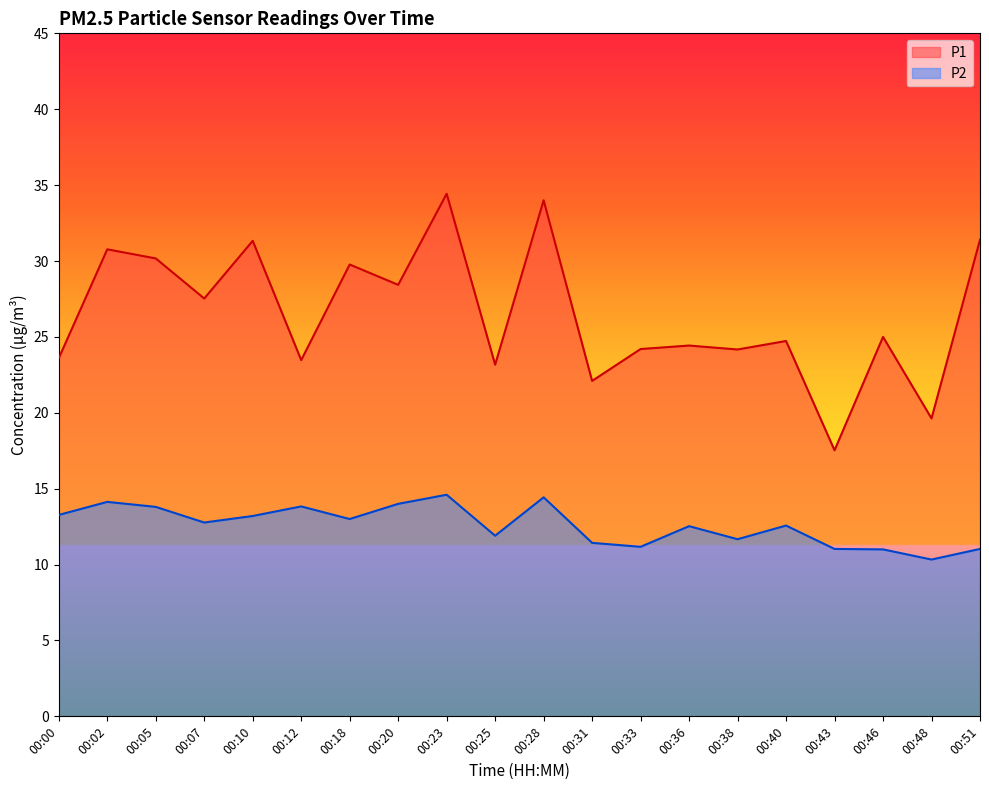

How many distinct data groups are displayed?

2